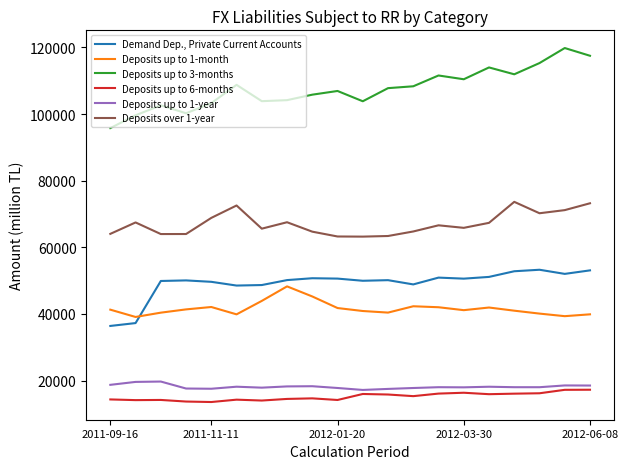

What is the difference between the maximum and second lowest values in the Deposits over 1-year series?

10393.2